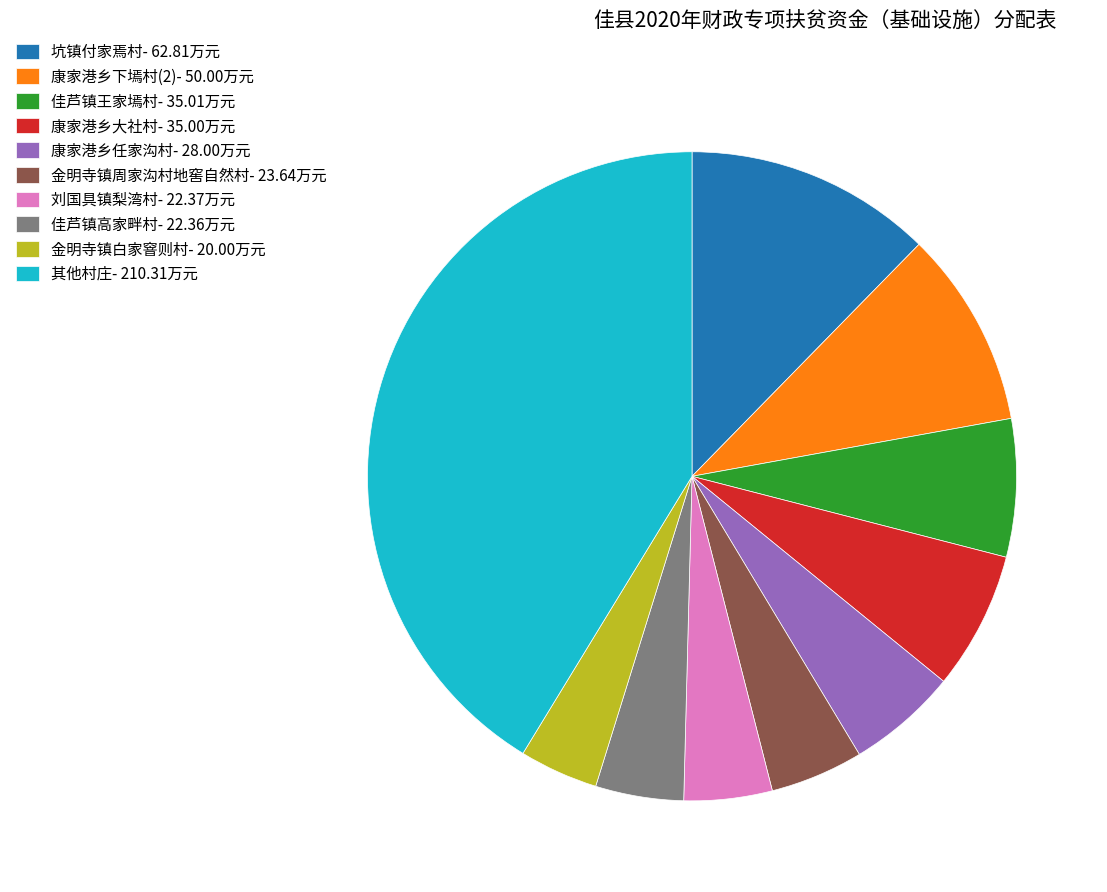

How many segments does this pie chart have?

10